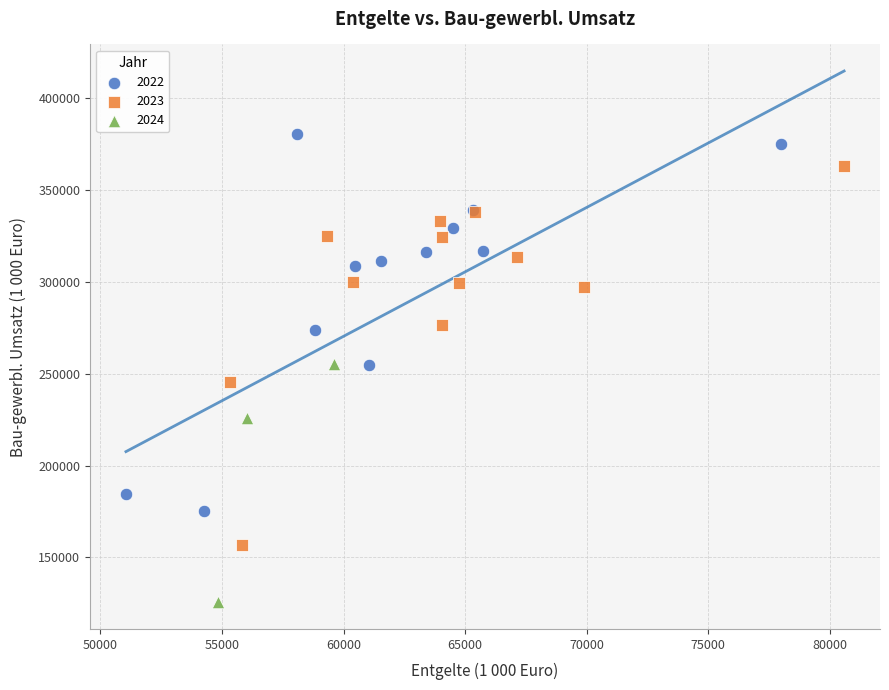

What are all the series names shown in the legend?

2022, 2023, 2024